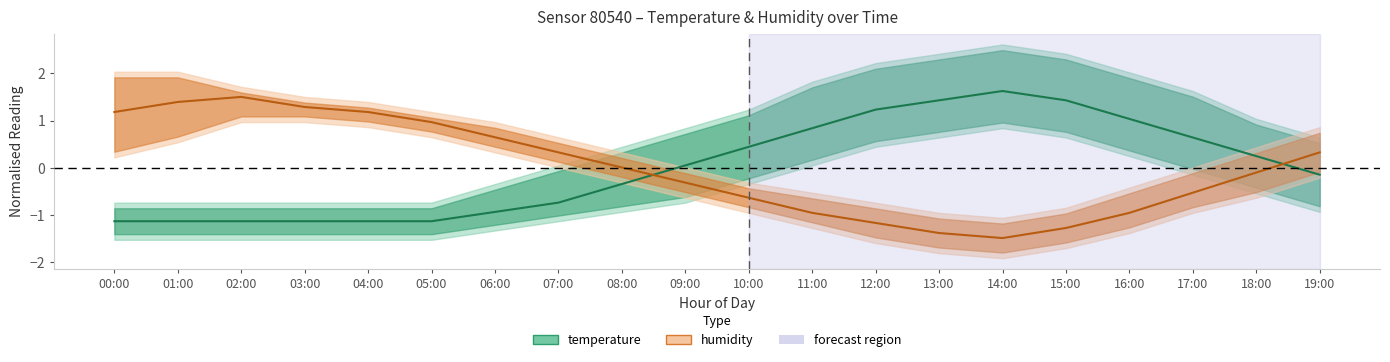

List the series in order of their peak value, highest first.

temperature, humidity